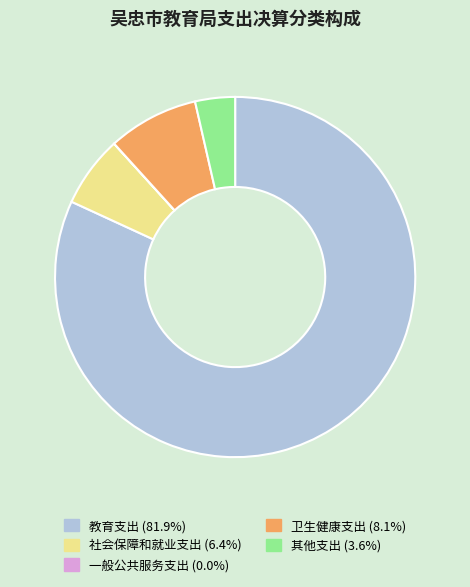

Is it true that 其他支出 is 4% of the pie?

True